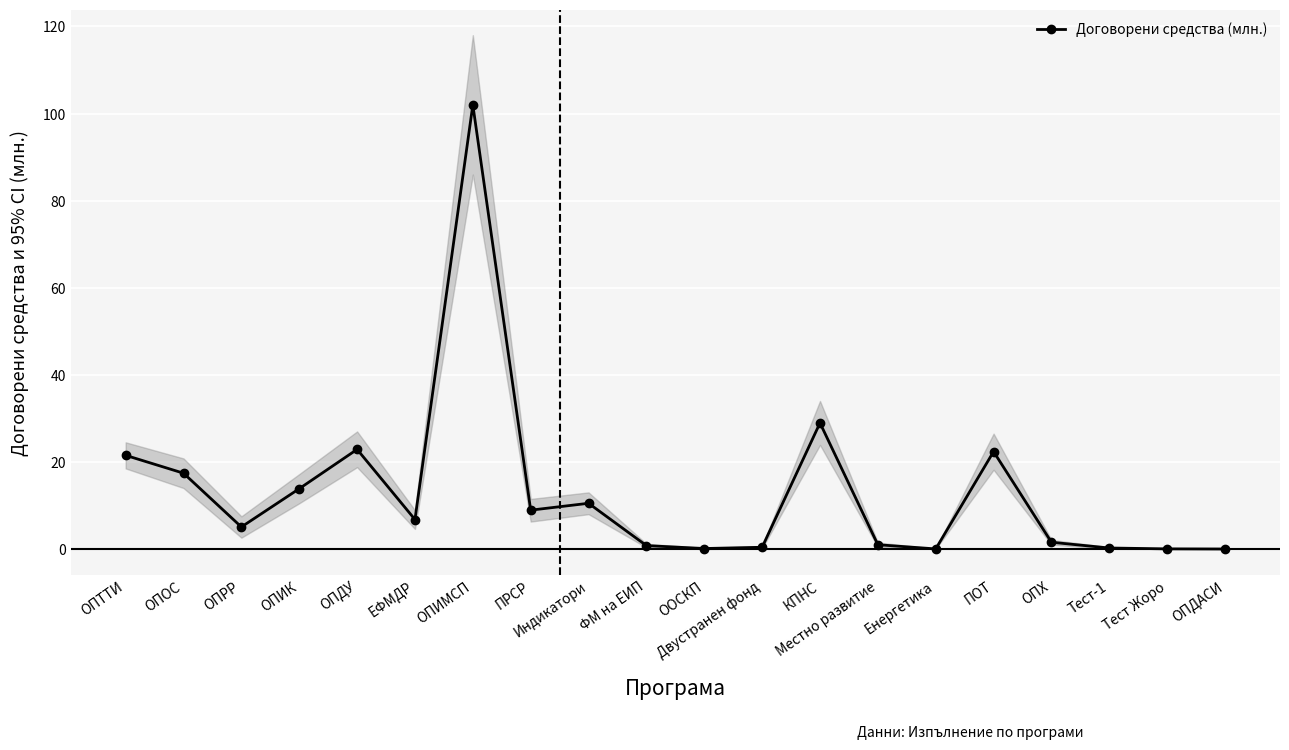

True or false: there are more than 1 points higher than both neighbors.

True